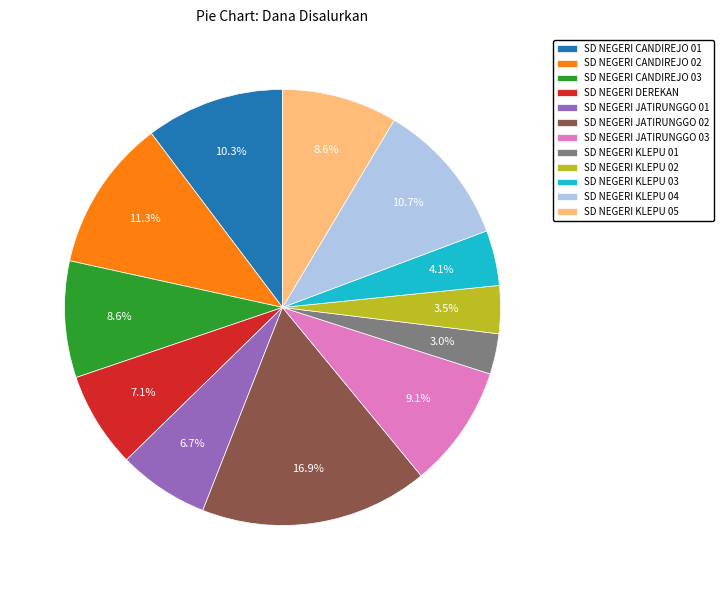

Which slice is the largest?

SD NEGERI JATIRUNGGO 02